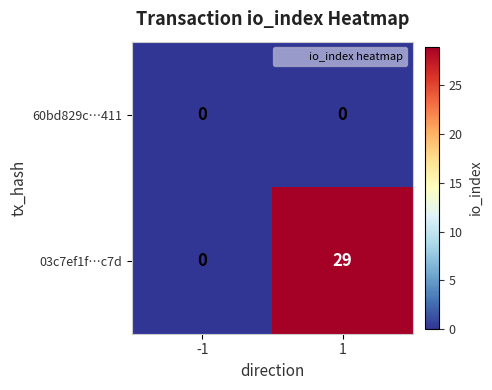

What is the greatest value displayed?

29